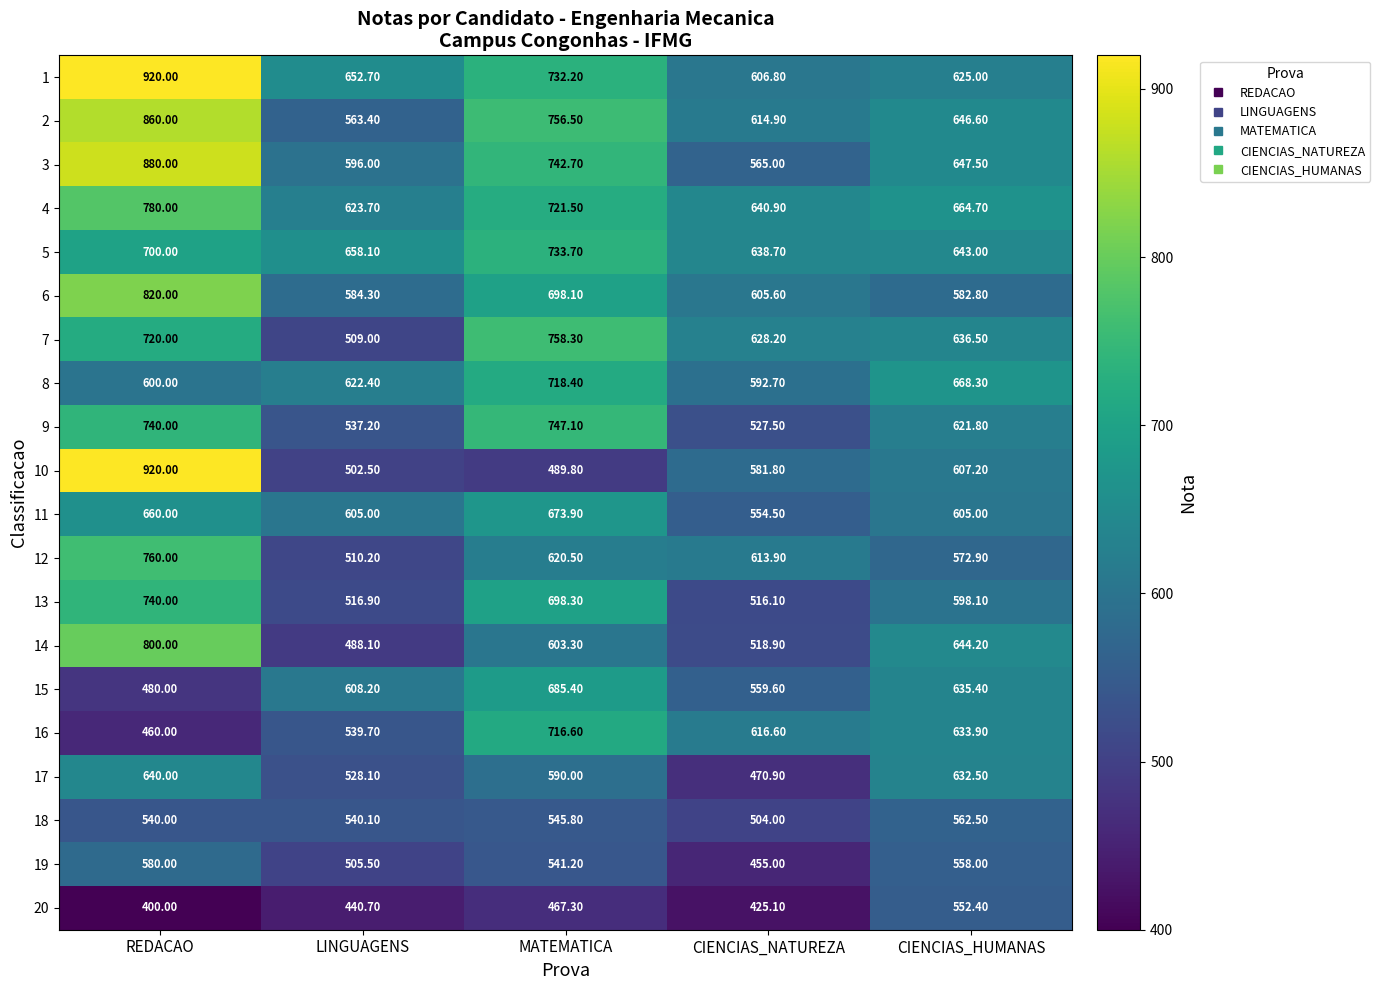

Rank the series at CIENCIAS_HUMANAS from highest to lowest value.

8, 4, 3, 2, 14, 5, 7, 15, 16, 17, 1, 9, 10, 11, 13, 6, 12, 18, 19, 20